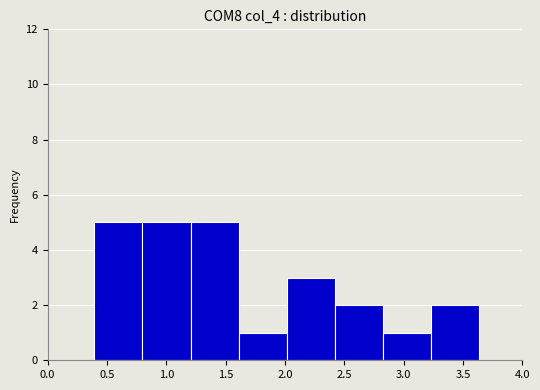

How tall is the bar that spans 0.80 to 1.20 on the x-axis? Neither the bar edges nor the heights are printed on the chart, so give them approximately, as read against the axes.

5